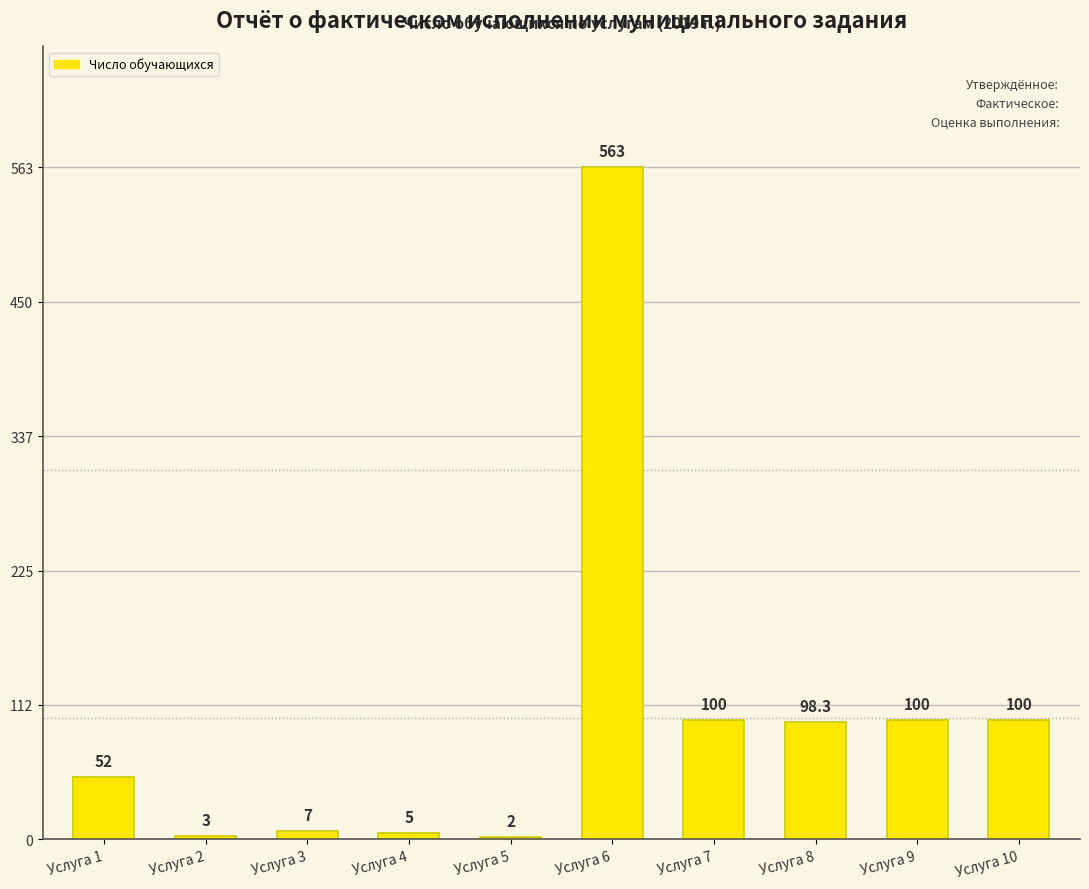

Approximately how many times larger is the value at Услуга 3 compared to Услуга 5?

3.5